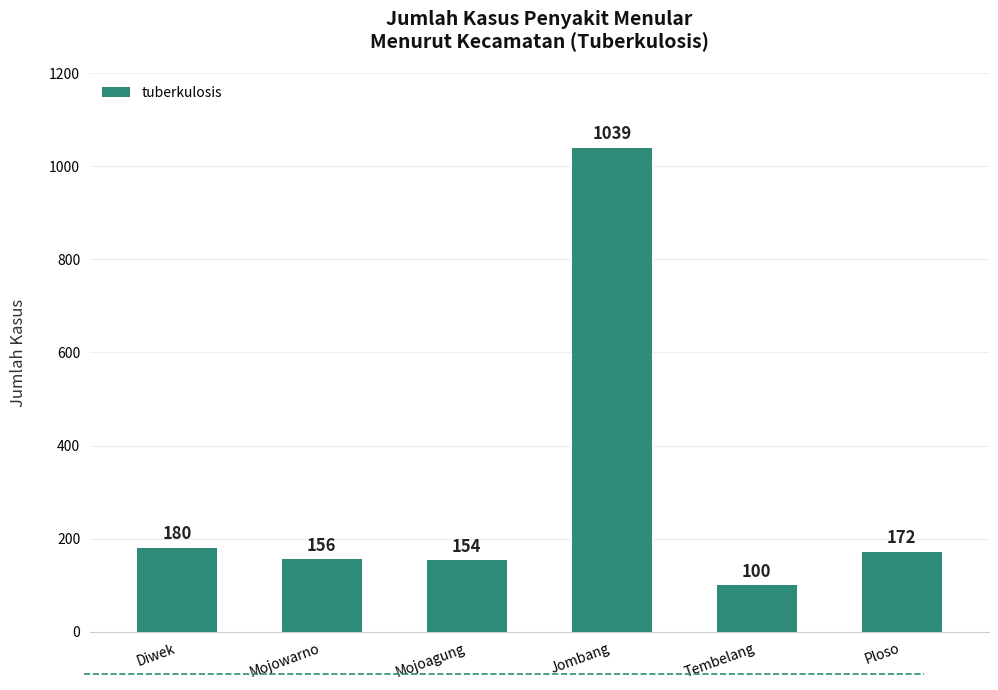

What is the value of the 1st bar from the left?

180